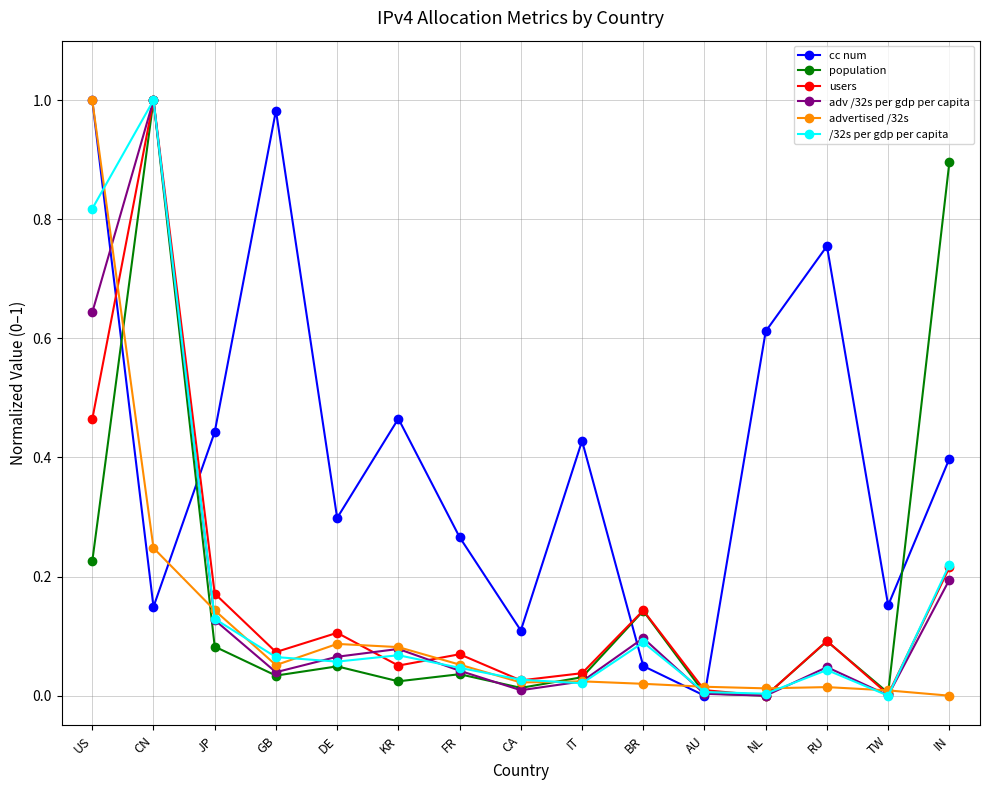

Between KR and FR, which series saw the biggest shift?

cc num